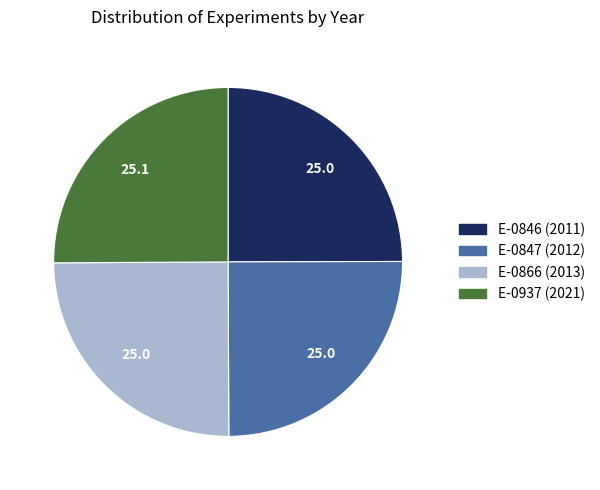

The E-0846 slice represents 35% of the pie. True or false?

False